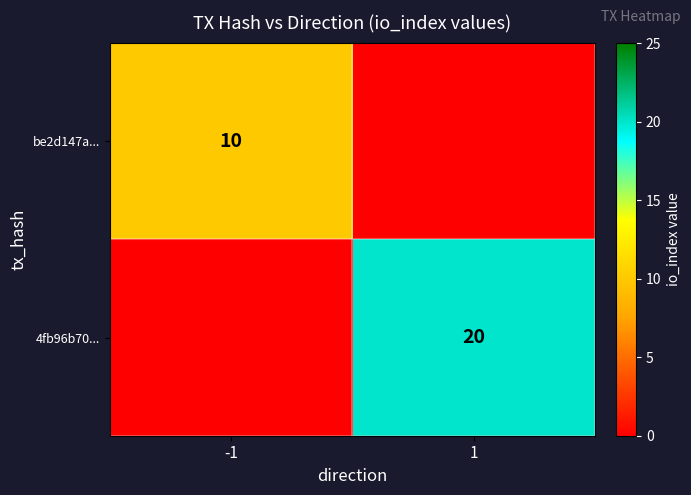

At how many categories does at least one series exceed 14?

1